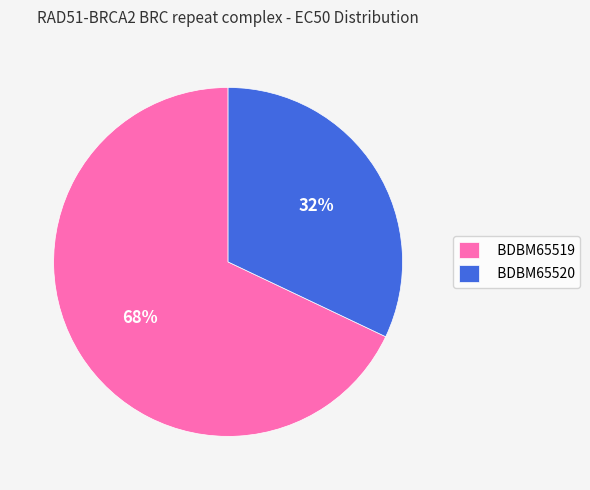

Is there a majority slice in this chart?

Yes